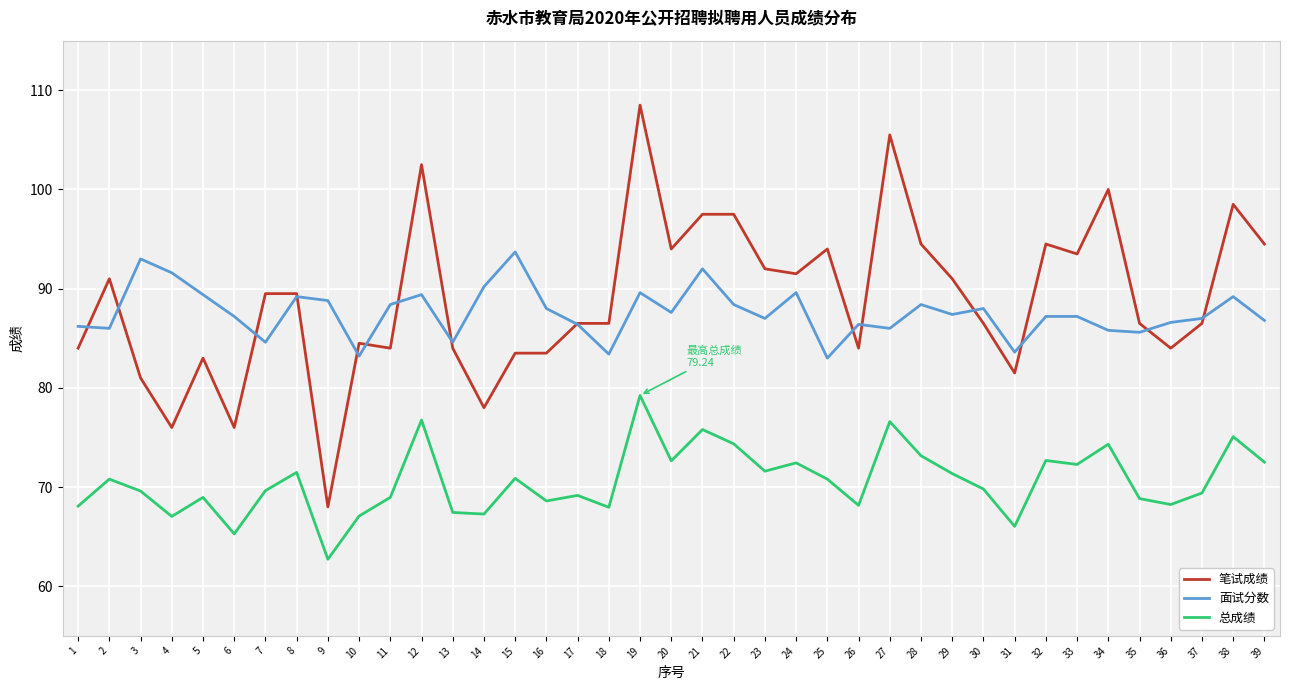

Is it true that 面试分数 equals 138.8 at 10?

False